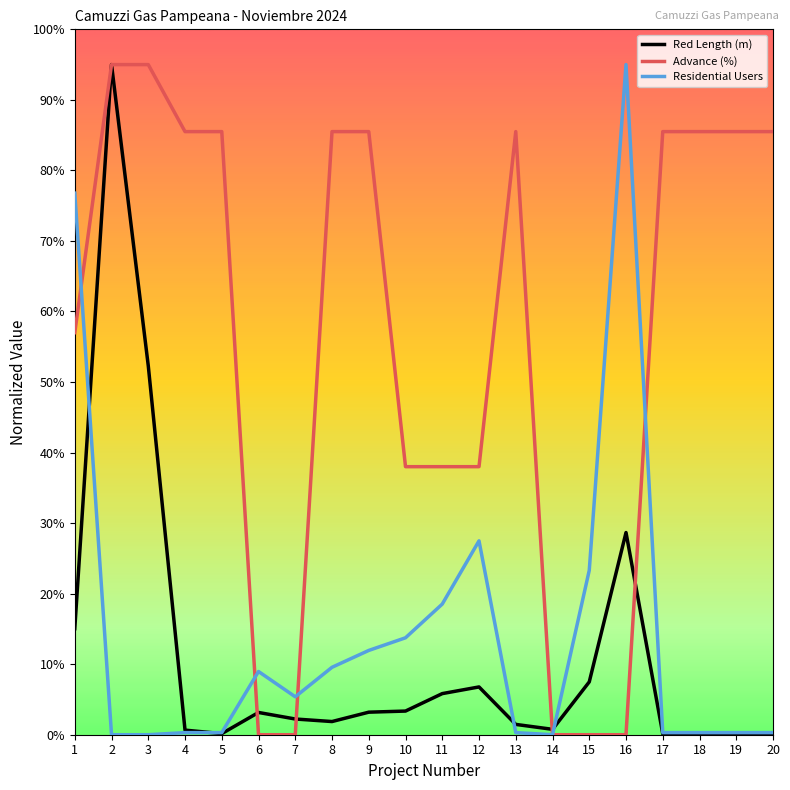

Between 16 and 17, which series saw the biggest shift?

Residential Users